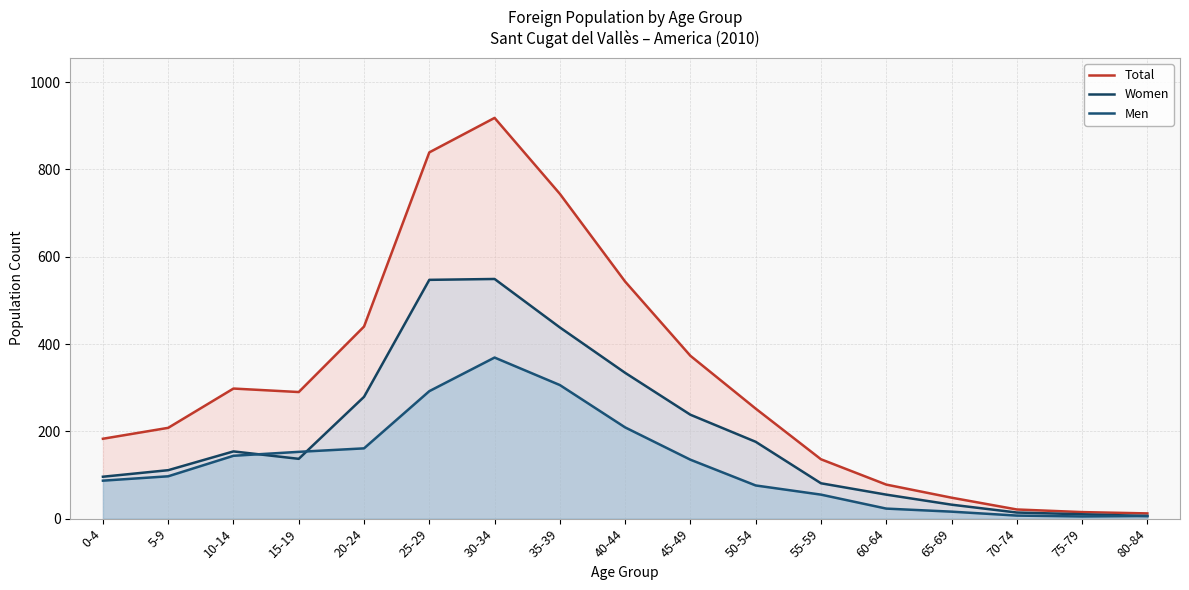

True or false: Total and Women cross at least once.

False